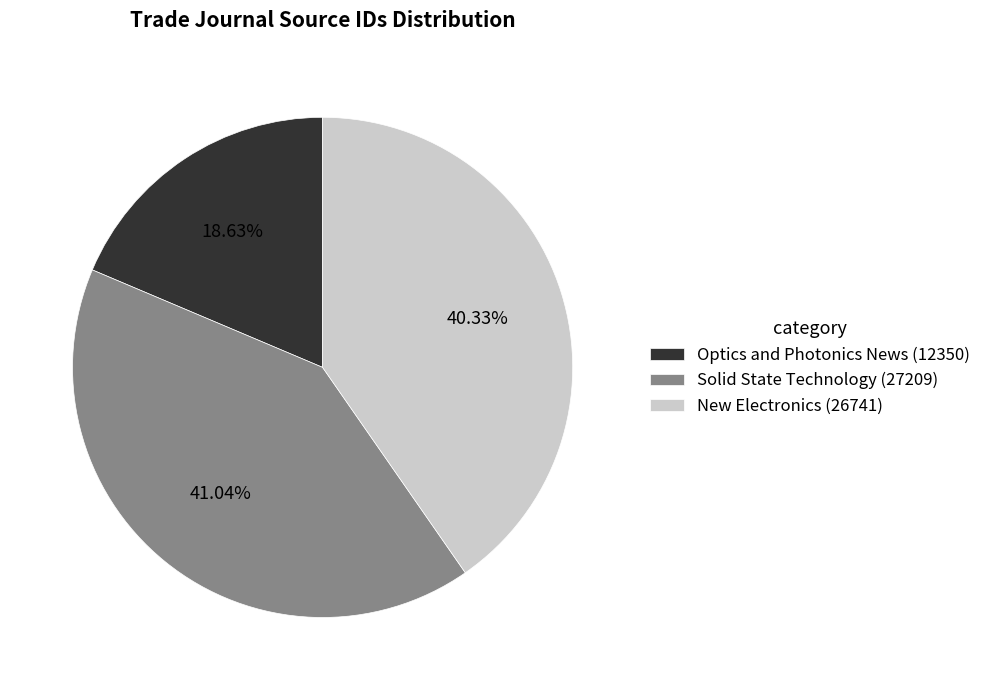

What portion of the pie excludes Optics and Photonics News (12350)?

81.4%